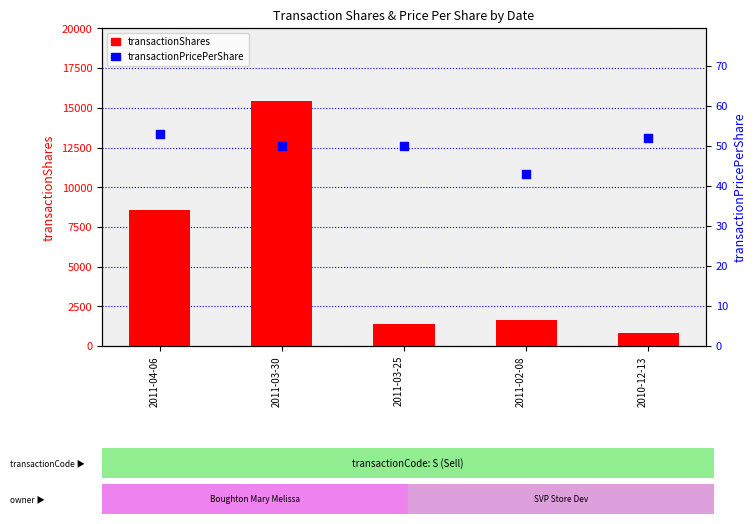

Is the value of transactionShares at 2010-12-13 greater than the value of transactionPricePerShare at 2011-03-25?

Yes